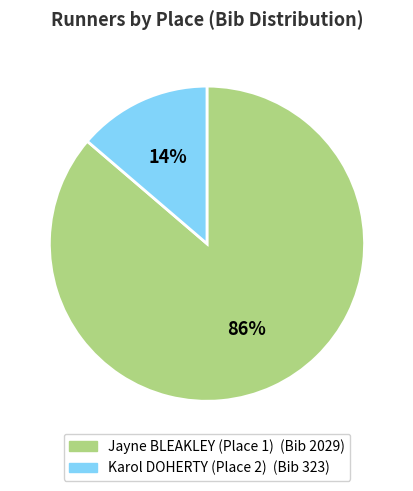

How many slices are in this pie chart?

2